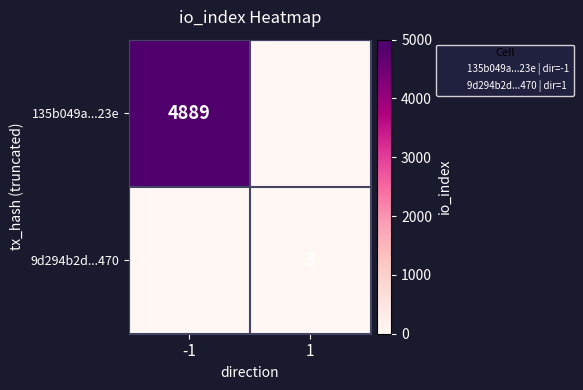

How many positive values does the 135b049a...23e series have?

1